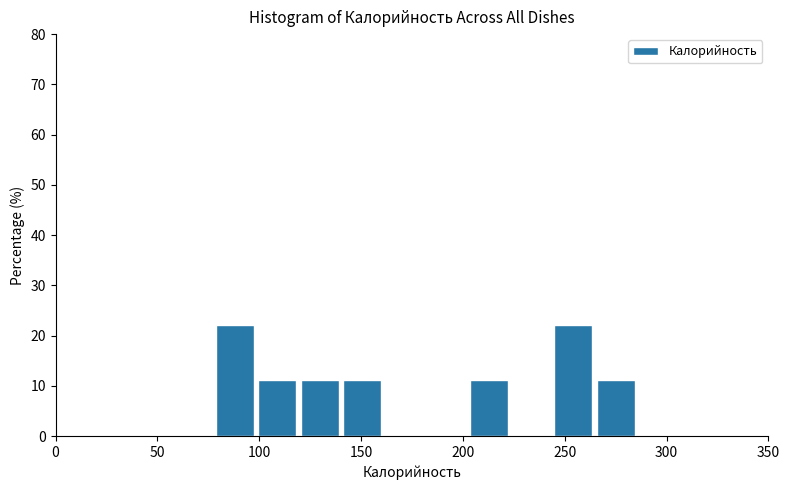

Reading left to right, list every bar in this chart as the range it spans on the x-axis followed by its height. Neither the bar edges nor the heights are printed on the chart, so give them approximately, as read against the axes.

80 to 100: 22
100 to 120: 11
120 to 140: 11
140 to 160: 11
160 to 180: 0
180 to 200: 0
200 to 225: 11
225 to 245: 0
245 to 265: 22
265 to 285: 11